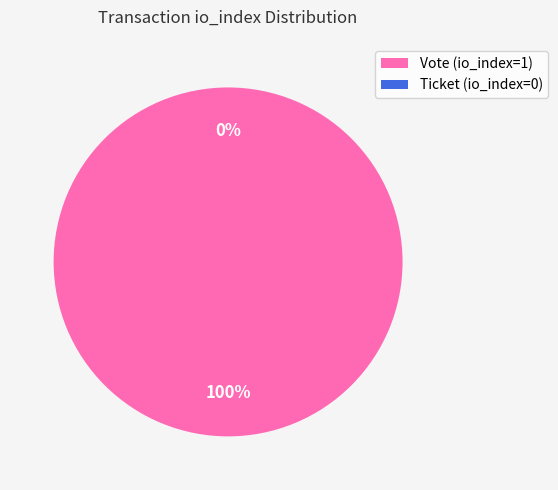

Is Ticket (io_index=0) the majority of the pie?

No